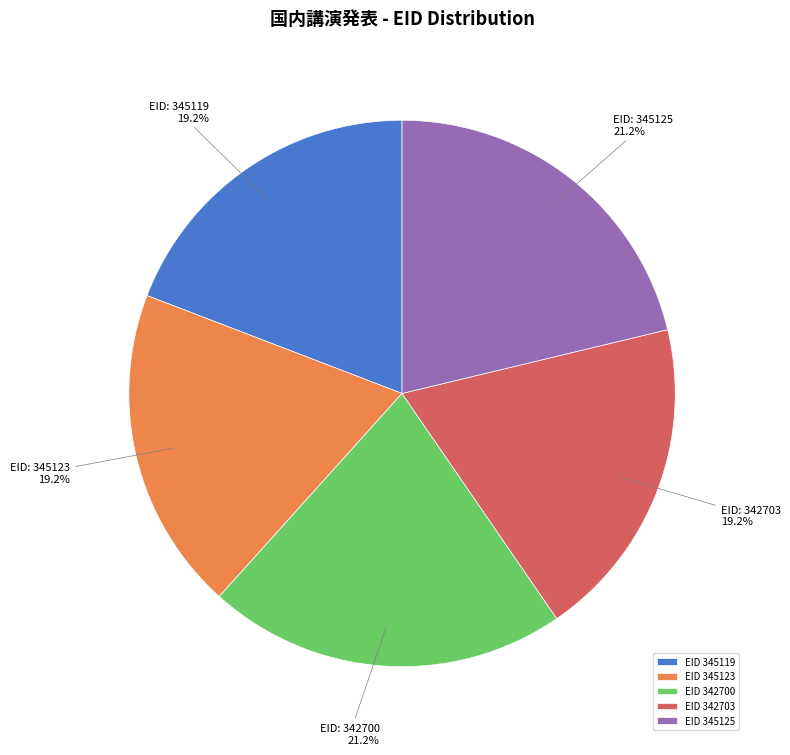

How much of the chart is everything except EID 345123?

80.8%